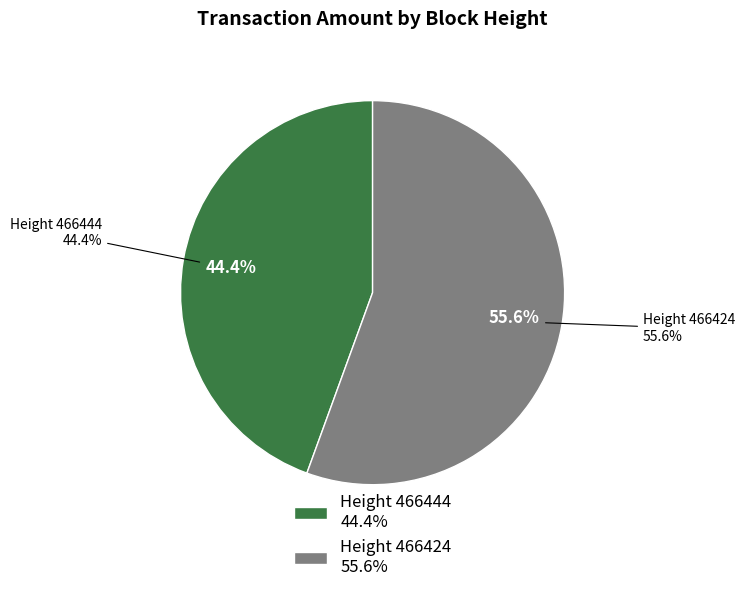

Combined, what portion of the pie is 466444 and 466424?

100.0%